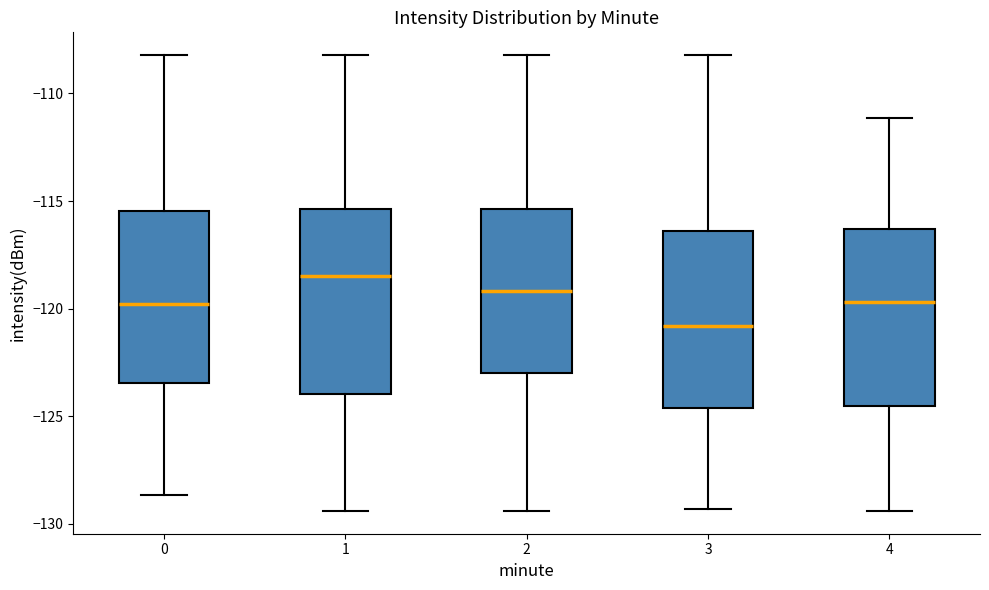

Reading left to right, read every box against the y-axis: the position of its median line, the range the box covers, and the ends of its whiskers. The values are not printed on the chart, so give them approximately, as read against the axis.

0: median -120.0, box -123.5 to -115.5, whiskers -128.5 to -108.0
1: median -118.5, box -124.0 to -115.5, whiskers -129.5 to -108.0
2: median -119.0, box -123.0 to -115.5, whiskers -129.5 to -108.0
3: median -121.0, box -124.5 to -116.5, whiskers -129.5 to -108.0
4: median -119.5, box -124.5 to -116.5, whiskers -129.5 to -111.0